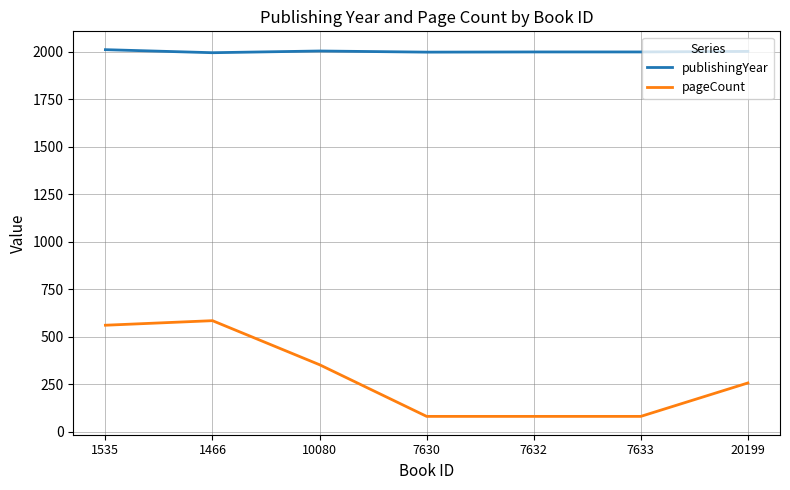

At which label does pageCount first exceed 256?

1535